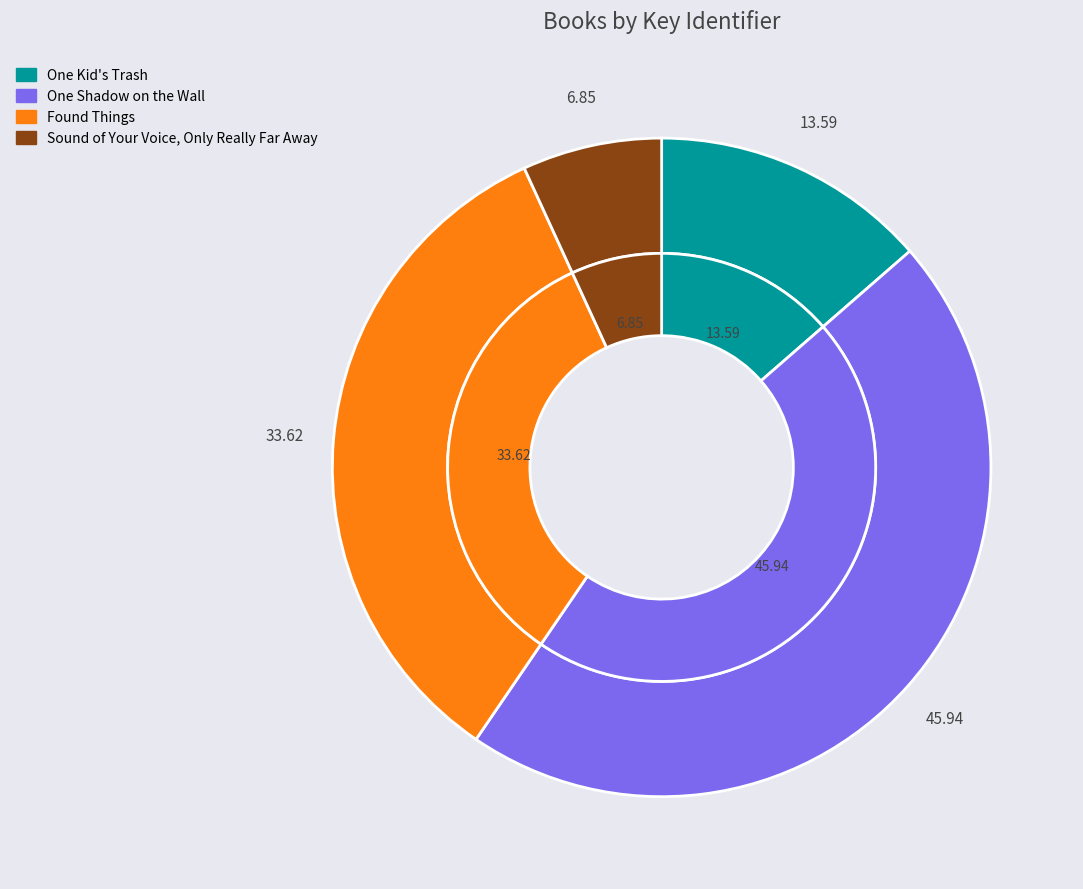

Is there any slice that represents more than half of the pie?

No